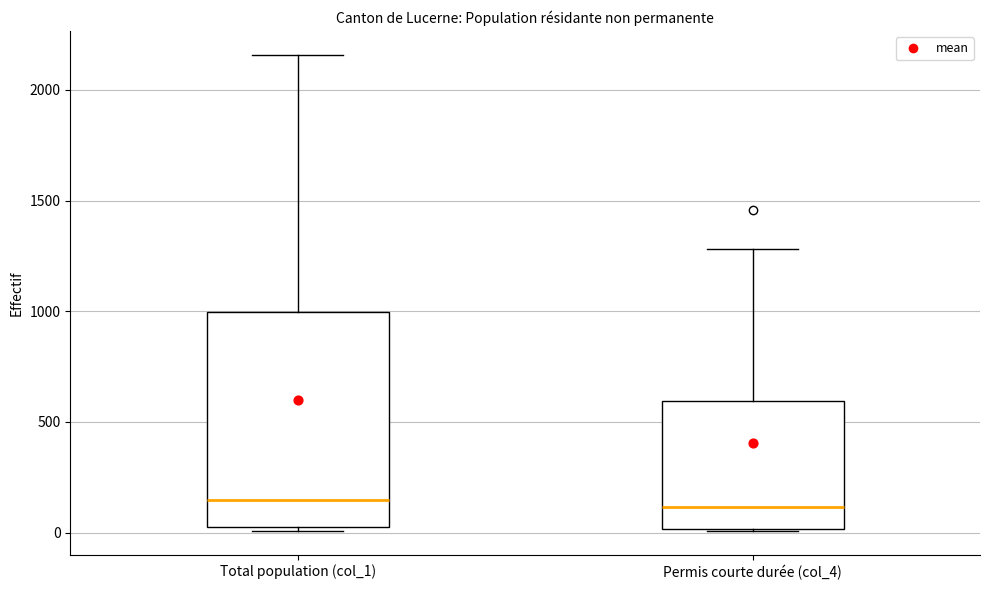

Reading left to right, transcribe this box plot: for each box, give where its median line is, the range the box spans, and where its two whiskers end, as read against the y-axis. The values are not printed on the chart, so give them approximately, as read against the axis.

Total population (col_1): median 150, box 50 to 1000, whiskers 0 to 2150
Permis courte durée (col_4): median 100, box 0 to 600, whiskers 0 to 1300